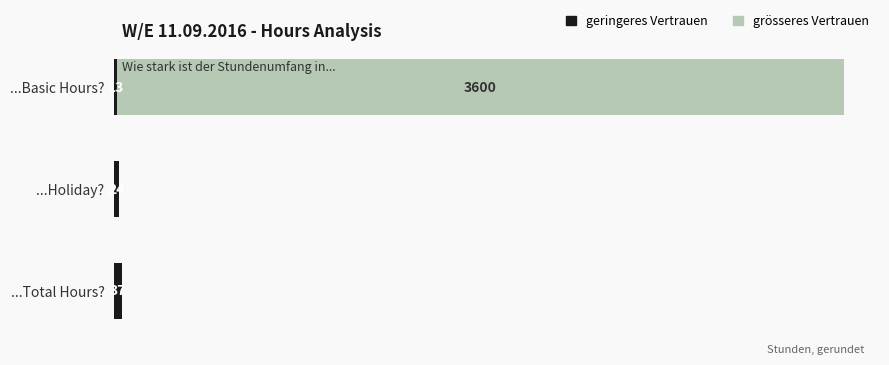

At which category is the sum across all series the highest?

...Basic Hours?